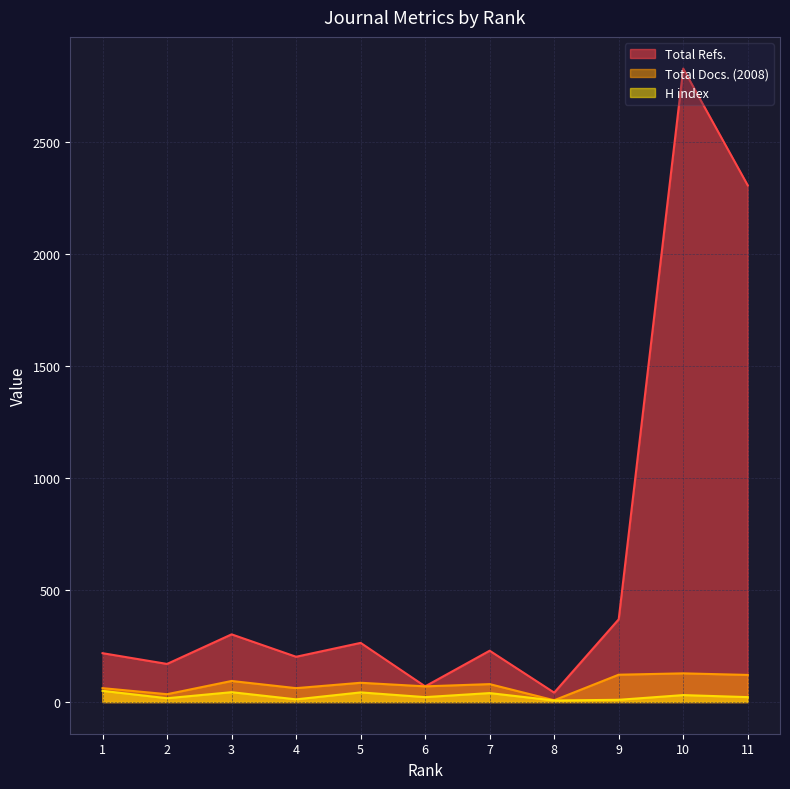

Which has a higher value, 11 or 4?

11